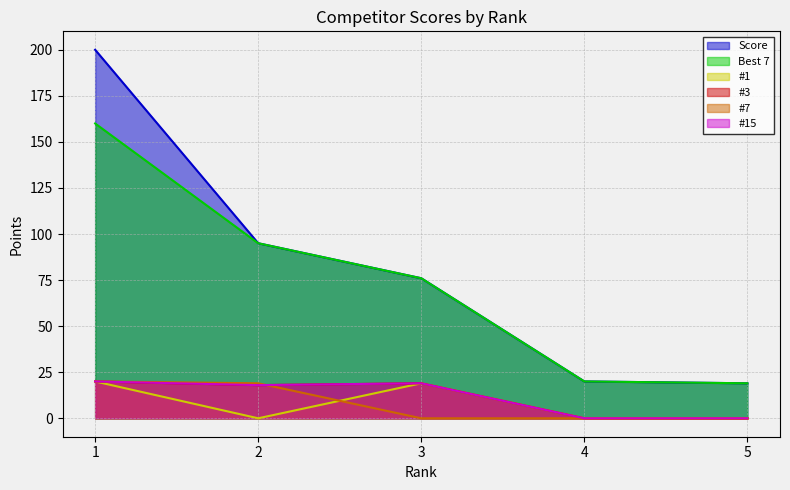

Reading right to left, transcribe all the data shown in this chart.

Score: 19	20	76	95	200
Best 7: 19	20	76	95	160
#1: 0	0	19	0	20
#3: 0	0	19	18	20
#7: 0	0	0	19	20
#15: 0	0	19	18	20